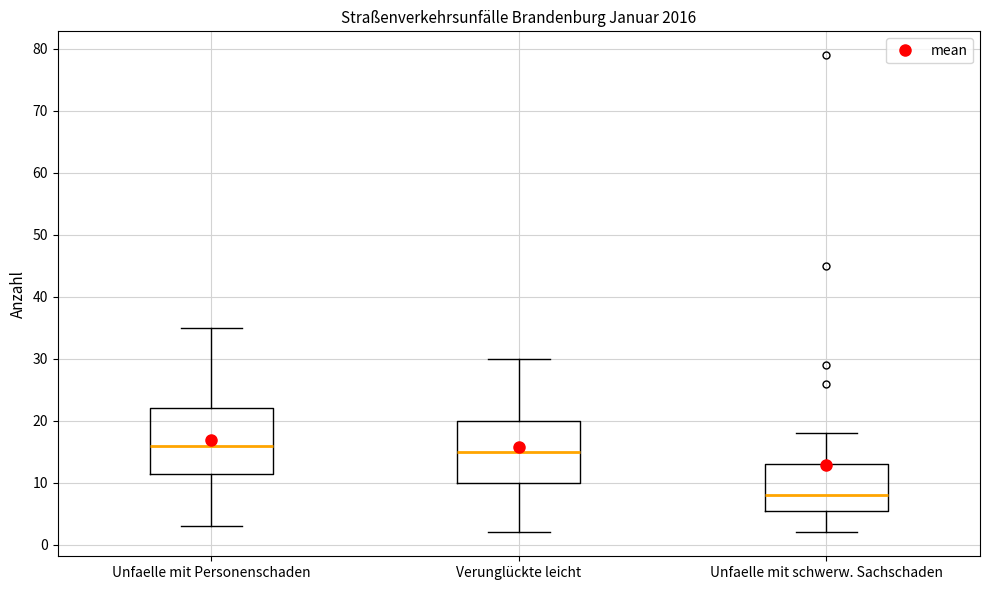

Reading left to right, read every box against the y-axis: the position of its median line, the range the box covers, and the ends of its whiskers. The values are not printed on the chart, so give them approximately, as read against the axis.

Unfaelle mit Personenschaden: median 16, box 12 to 22, whiskers 3 to 35
Verunglückte leicht: median 15, box 10 to 20, whiskers 2 to 30
Unfaelle mit schwerw. Sachschaden: median 8, box 6 to 13, whiskers 2 to 18